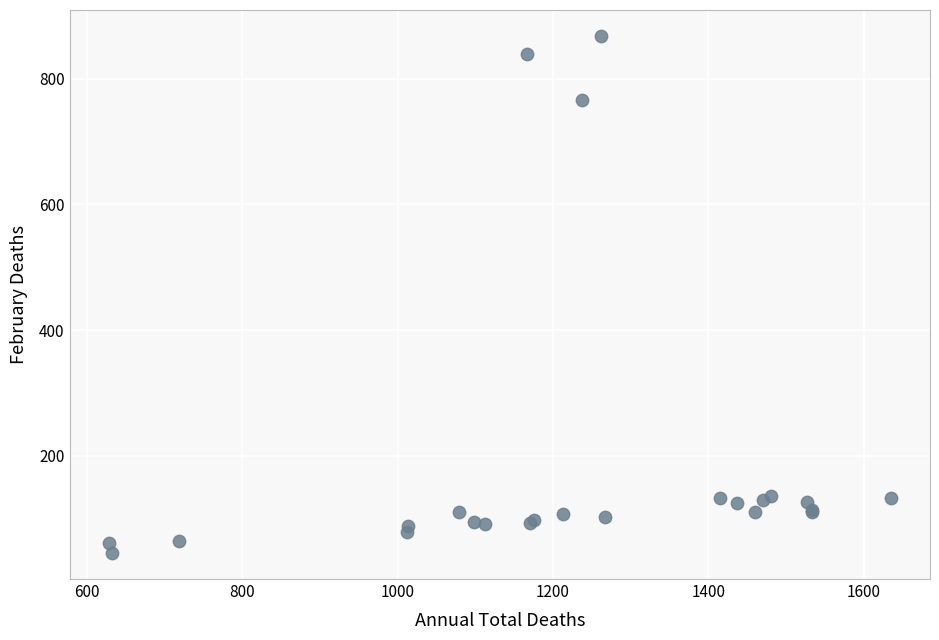

What Y value in the scatter plot is closest to 456?

766